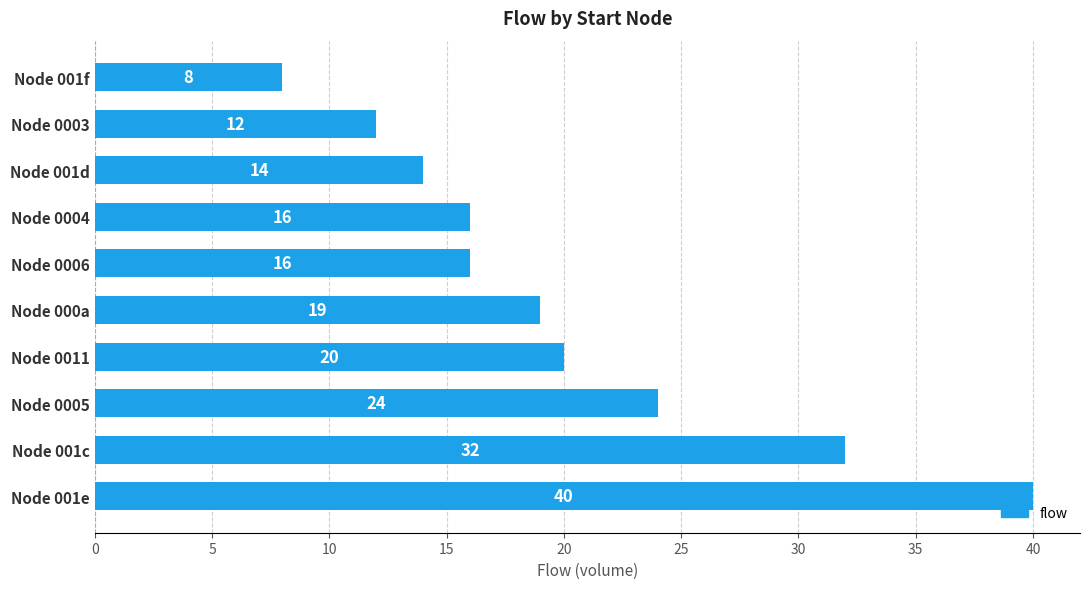

Are the bars horizontal?

Yes